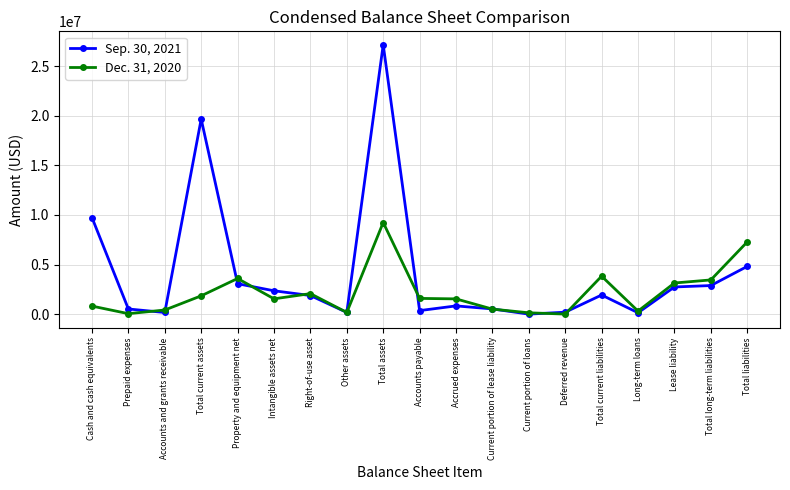

What is the value of the Sep. 30, 2021 point at the 5th from the left?

3070000